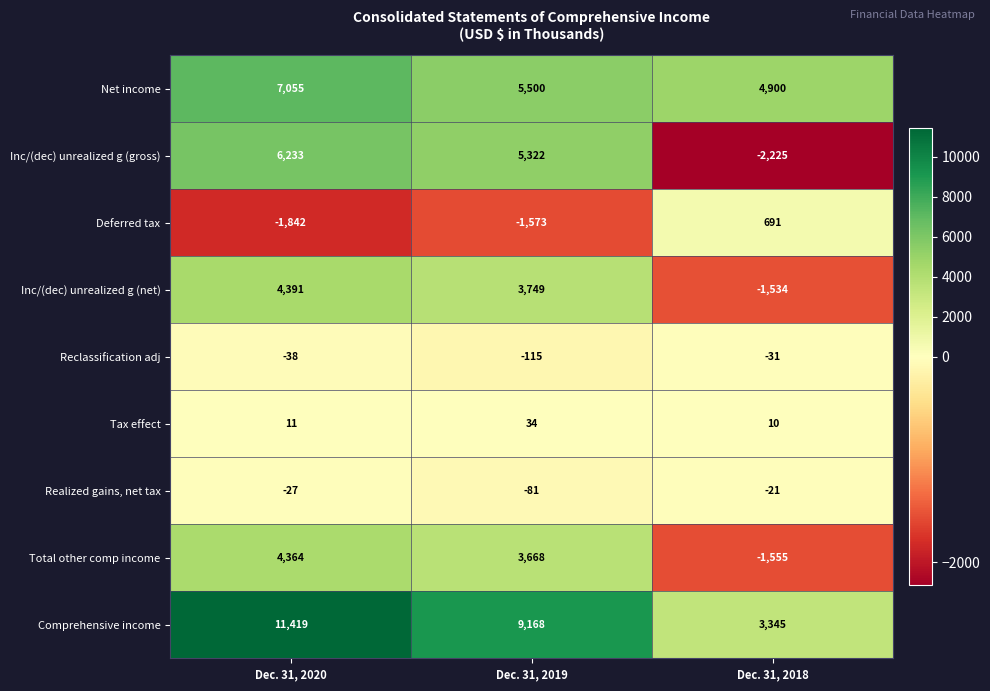

Where does the Inc/(dec) unrealized g (gross) series first go above 5322?

Dec. 31, 2020